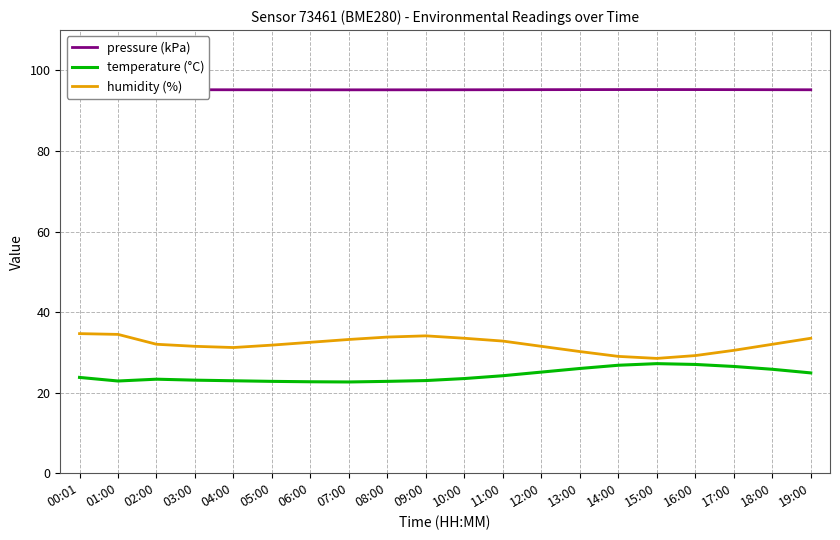

The value of pressure (kPa) at 13:00 is 95.2. True or false?

True